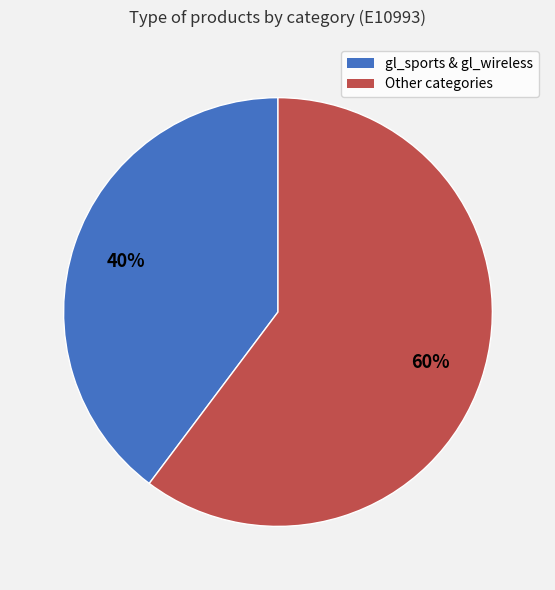

To the nearest percent, what is the average slice percentage?

50%